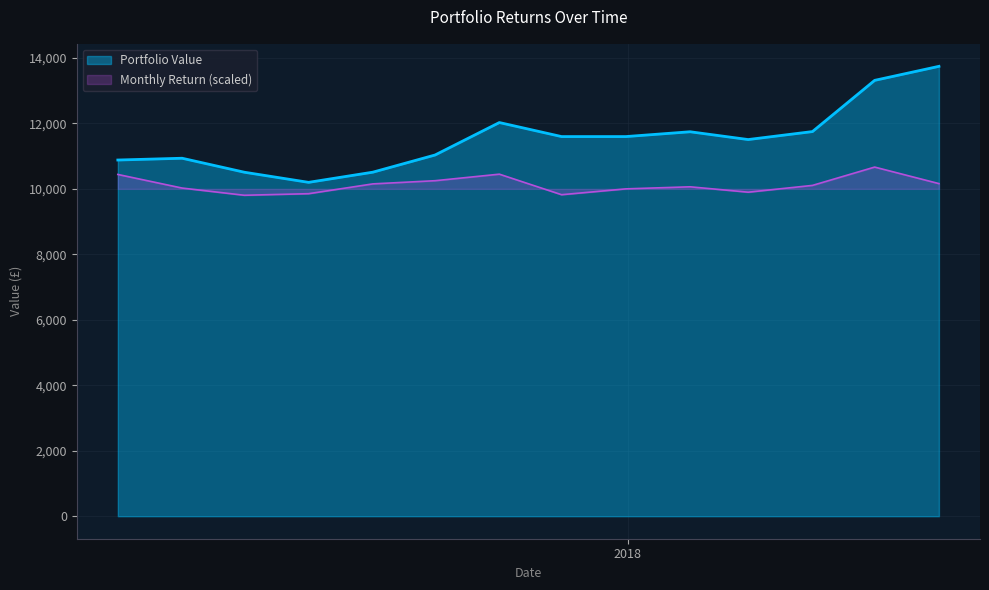

The value of Portfolio Value at 2017-07-31 is 3350.0. True or false?

False